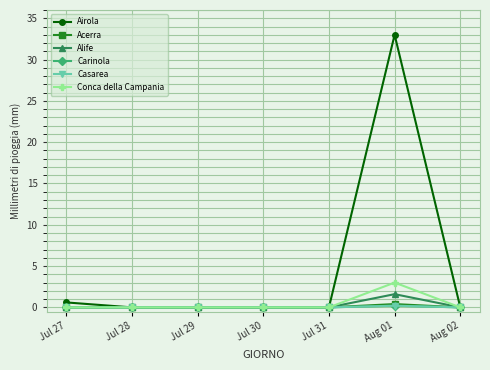

What is the greatest value displayed?

33.0